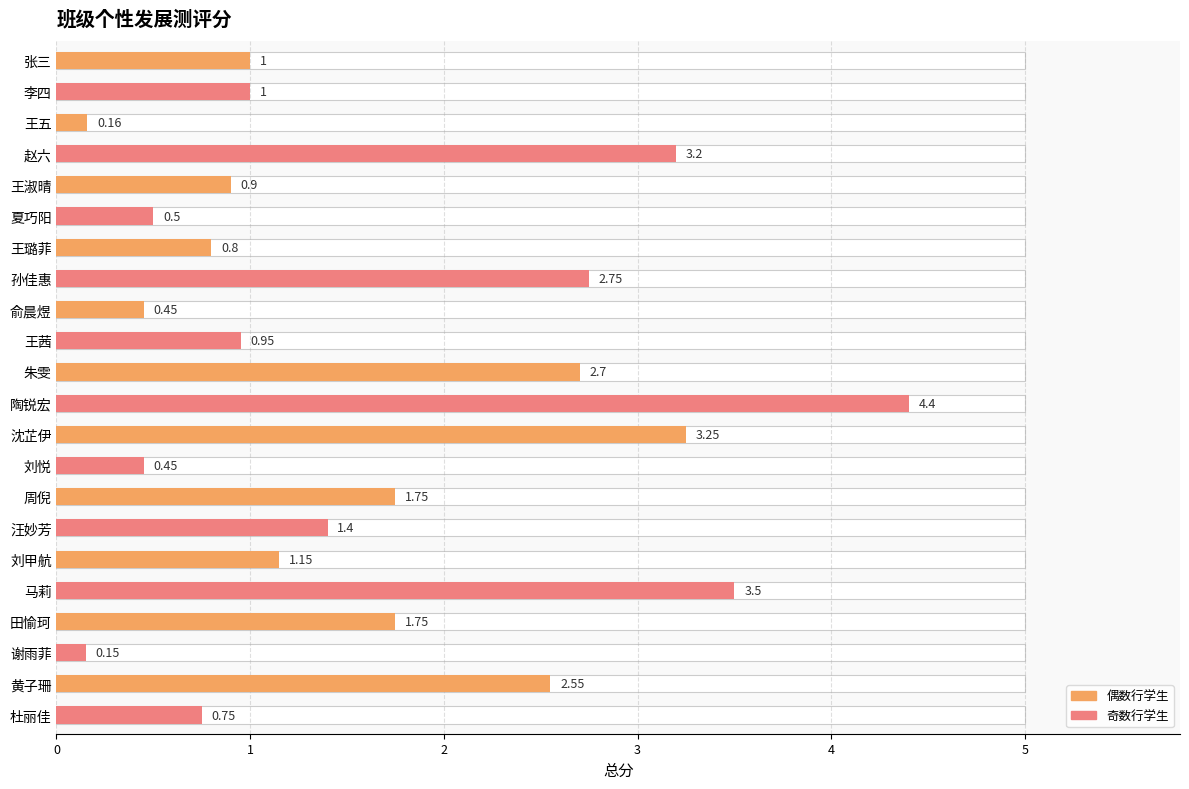

What is the average value?

1.6